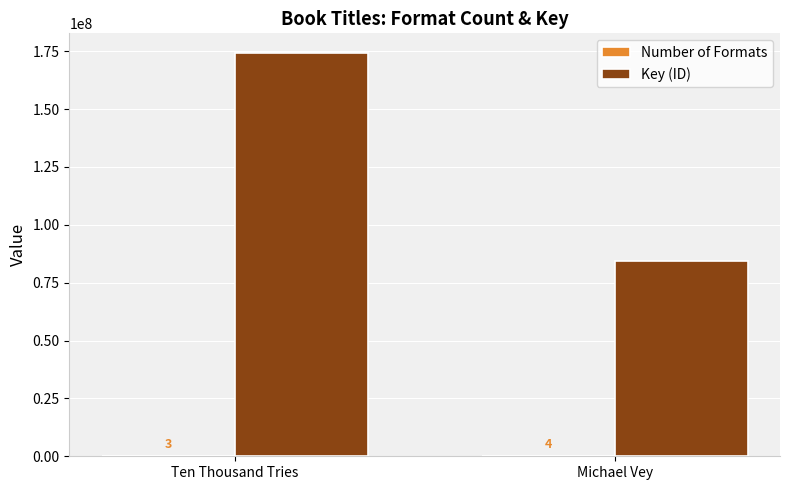

Which series has the largest total across all categories?

Key (ID)